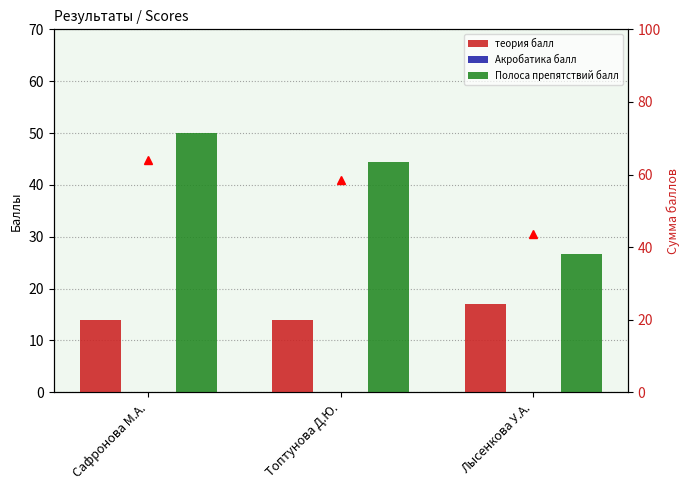

Reading right to left, list all the values displayed in this chart.

теория балл: Лысенкова У.А.=17.0	Топтунова Д.Ю.=14.0	Сафронова М.А.=14.0
Акробатика балл: Лысенкова У.А.=0.0	Топтунова Д.Ю.=0.0	Сафронова М.А.=0.0
Полоса препятствий балл: Лысенкова У.А.=26.7	Топтунова Д.Ю.=44.4	Сафронова М.А.=50.0
Сумма баллов: Лысенкова У.А.=43.7	Топтунова Д.Ю.=58.4	Сафронова М.А.=64.0